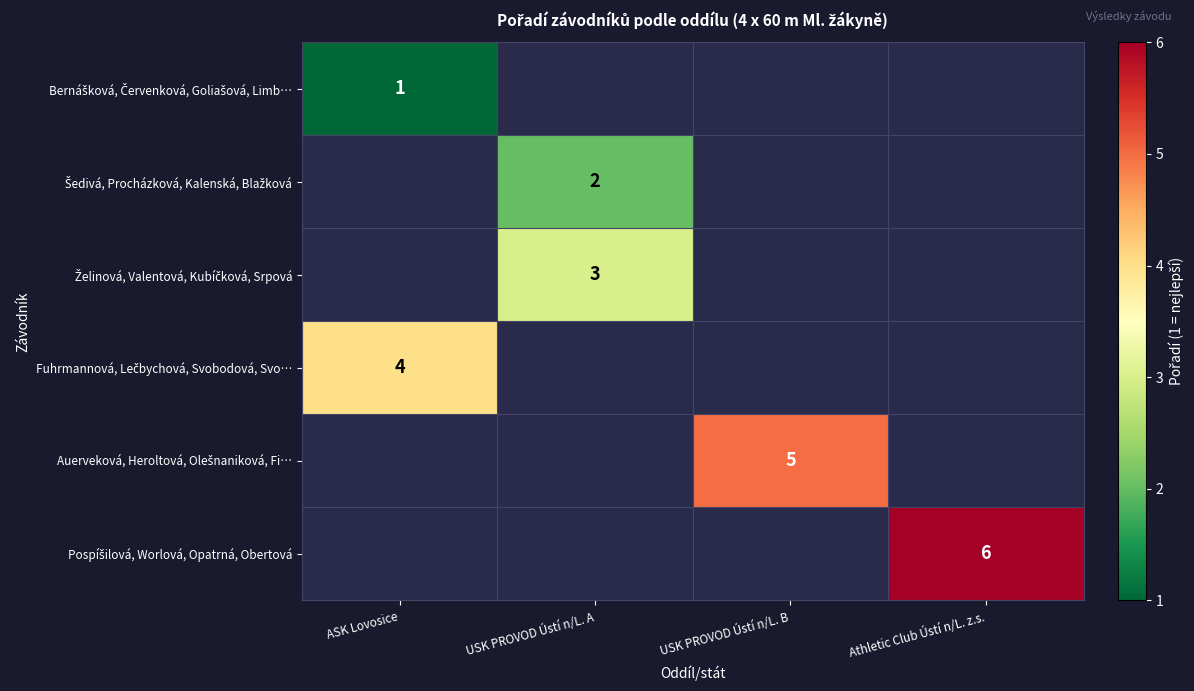

At Athletic Club Ústí n/L. z.s., list the series in order from smallest to largest.

Bernášková, Červenková, Goliašová, Limb…, Šedivá, Procházková, Kalenská, Blažková, Želinová, Valentová, Kubíčková, Srpová, Fuhrmannová, Lečbychová, Svobodová, Svo…, Auerveková, Heroltová, Olešnaniková, Fi…, Pospíšilová, Worlová, Opatrná, Obertová